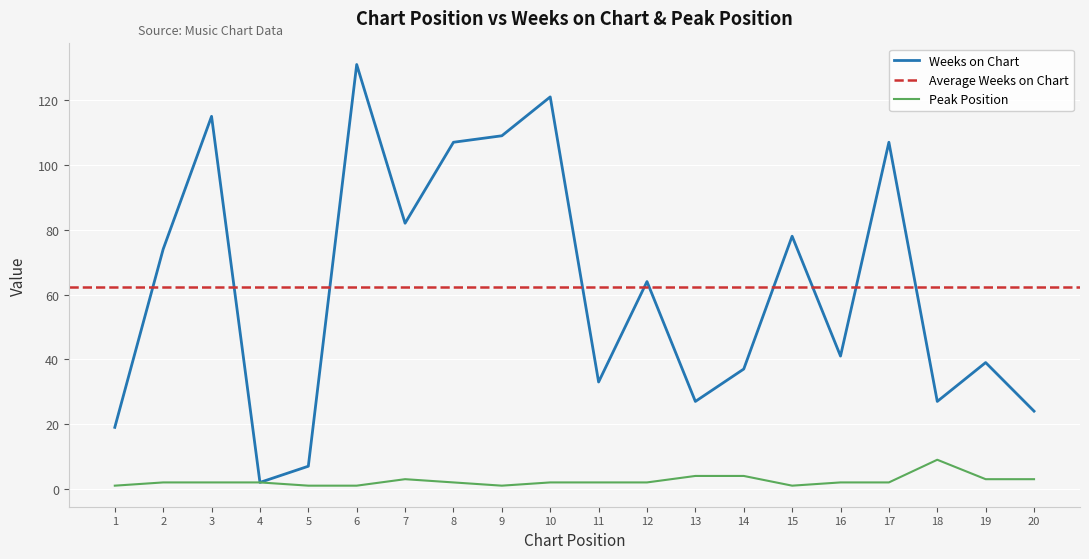

At which label does Weeks on Chart reach its peak?

6